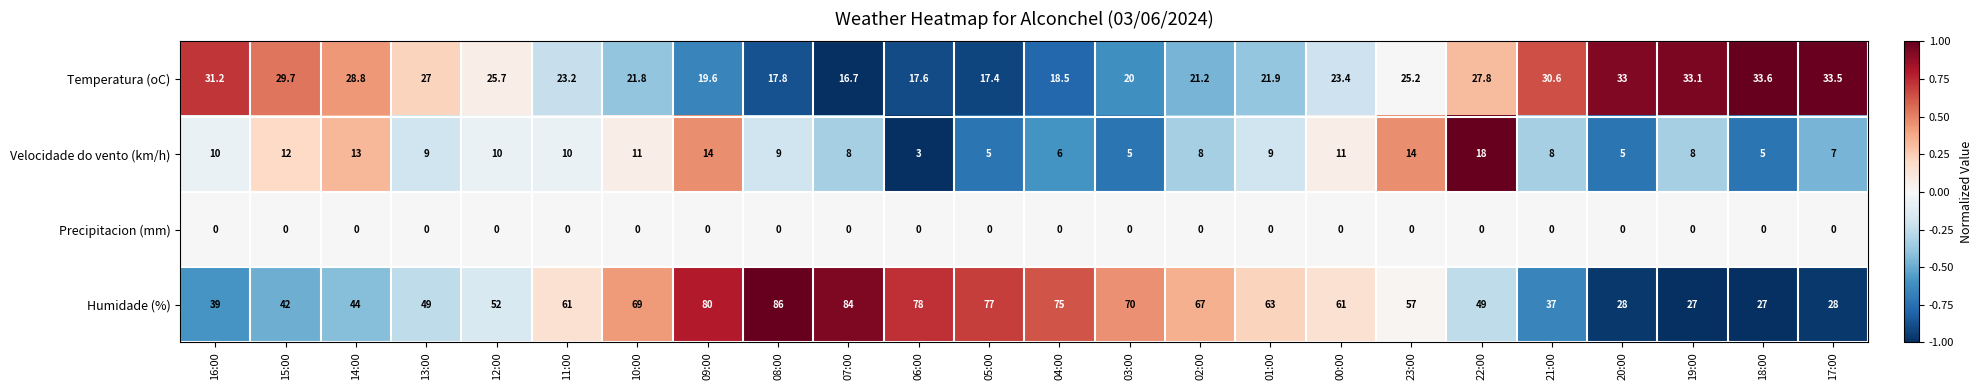

At which label does Temperatura (oC) first exceed 25?

16:00